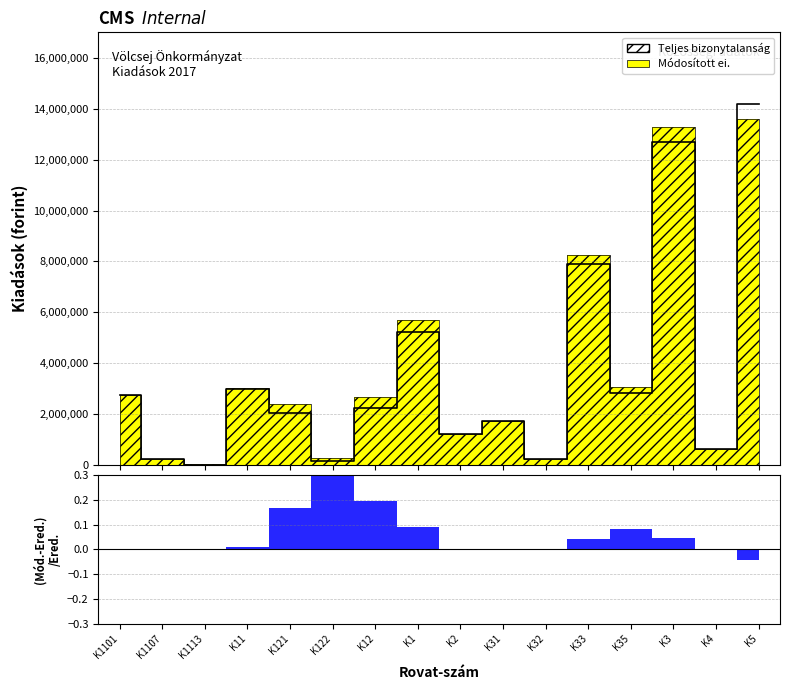

The chart shows a value of 4202352 at K11. True or false?

False